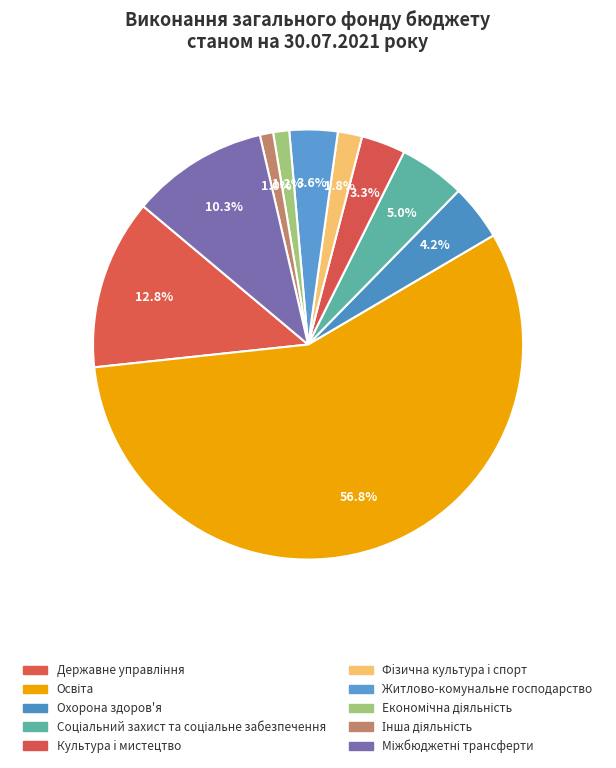

How many slices are in this pie chart?

10